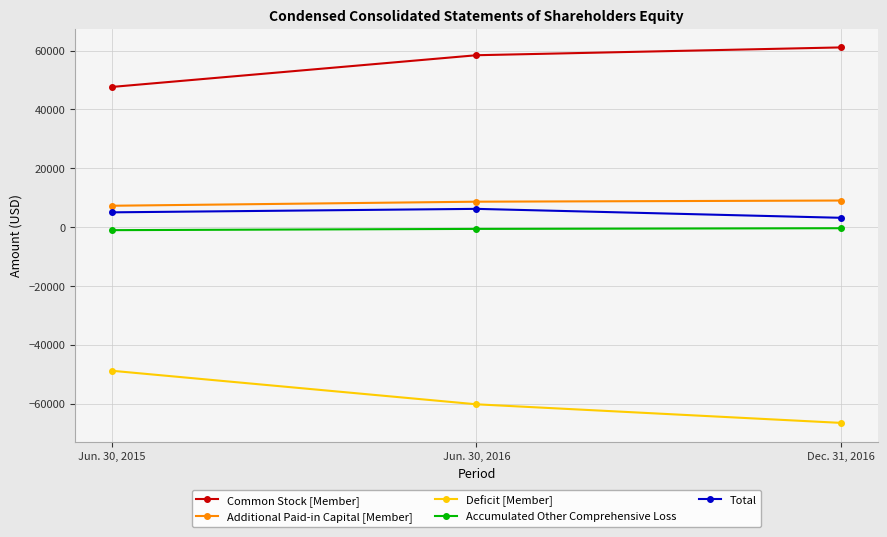

Does the chart have visible grid lines?

Yes